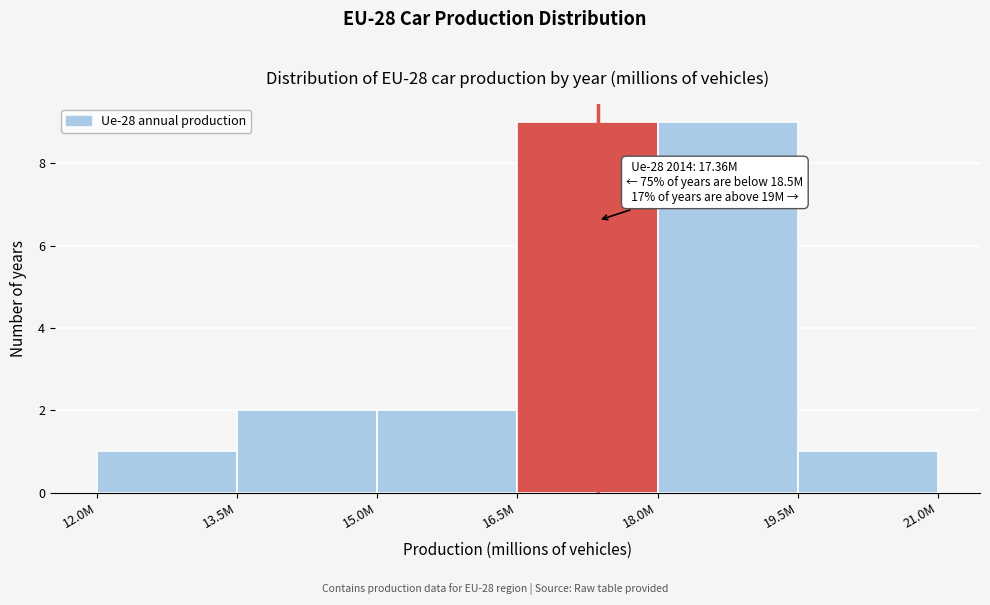

Reading left to right, extract all data points from this chart.

1	2	2	9	9	1